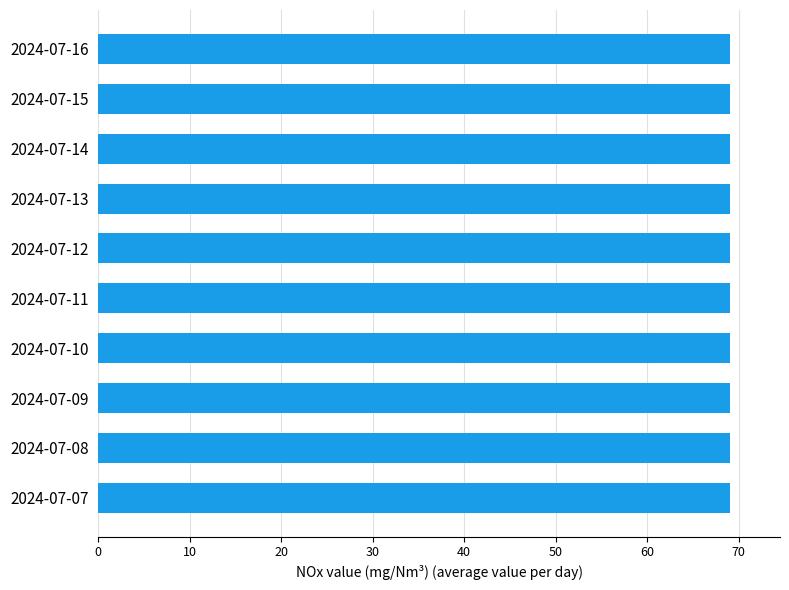

What is the approximate value at 2024-07-11?

69.0